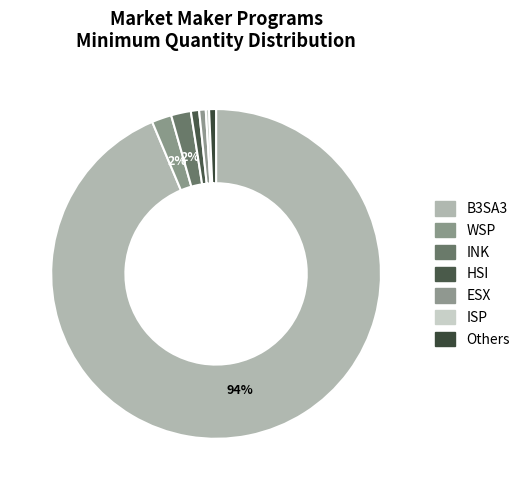

Which slice represents more than half of the pie?

B3SA3